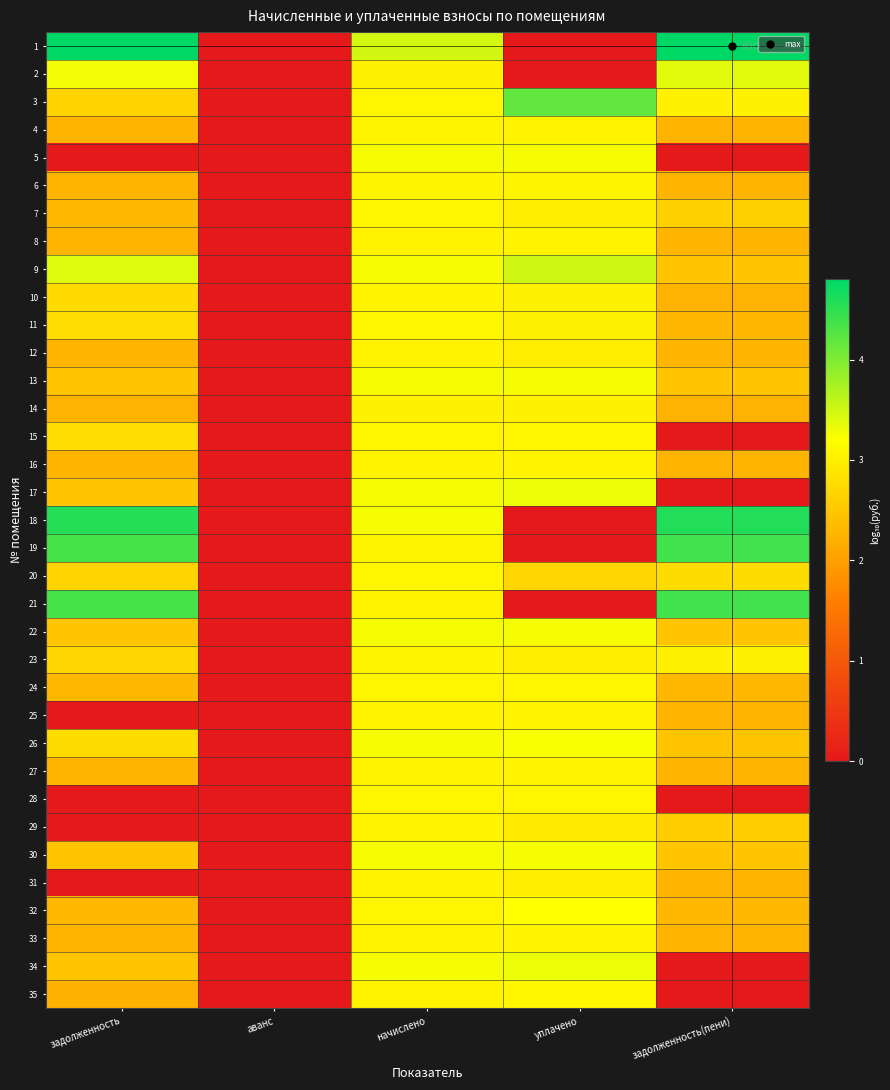

Reading left to right, extract all data points from this chart.

1: задолженность=4.8	аванс=-1.0	начислено=3.5	уплачено=-1.0	задолженность(пени)=4.8
2: задолженность=3.3	аванс=-1.0	начислено=3.0	уплачено=-1.0	задолженность(пени)=3.4
3: задолженность=2.7	аванс=-1.0	начислено=3.1	уплачено=4.2	задолженность(пени)=3.0
4: задолженность=2.3	аванс=-1.0	начислено=3.1	уплачено=3.1	задолженность(пени)=2.3
5: задолженность=-1.0	аванс=-1.0	начислено=3.3	уплачено=3.3	задолженность(пени)=-0.4
6: задолженность=2.3	аванс=-1.0	начислено=3.1	уплачено=3.1	задолженность(пени)=2.3
7: задолженность=2.3	аванс=-1.0	начислено=3.1	уплачено=3.0	задолженность(пени)=2.6
8: задолженность=2.3	аванс=-1.0	начислено=3.1	уплачено=3.0	задолженность(пени)=2.3
9: задолженность=3.4	аванс=-1.0	начислено=3.3	уплачено=3.5	задолженность(пени)=2.5
10: задолженность=2.7	аванс=-1.0	начислено=3.0	уплачено=3.0	задолженность(пени)=2.3
11: задолженность=2.8	аванс=-1.0	начислено=3.1	уплачено=3.0	задолженность(пени)=2.3
12: задолженность=2.3	аванс=-1.0	начислено=3.1	уплачено=3.0	задолженность(пени)=2.3
13: задолженность=2.5	аванс=-1.0	начислено=3.3	уплачено=3.3	задолженность(пени)=2.5
14: задолженность=2.3	аванс=-1.0	начислено=3.0	уплачено=3.0	задолженность(пени)=2.3
15: задолженность=2.8	аванс=-1.0	начислено=3.1	уплачено=3.1	задолженность(пени)=-0.0
16: задолженность=2.3	аванс=-1.0	начислено=3.1	уплачено=3.0	задолженность(пени)=2.3
17: задолженность=2.5	аванс=-1.0	начислено=3.3	уплачено=3.3	задолженность(пени)=-1.0
18: задолженность=4.6	аванс=-1.0	начислено=3.3	уплачено=-1.0	задолженность(пени)=4.6
19: задолженность=4.4	аванс=-1.0	начислено=3.1	уплачено=-1.0	задолженность(пени)=4.4
20: задолженность=2.7	аванс=-1.0	начислено=3.1	уплачено=2.7	задолженность(пени)=2.8
21: задолженность=4.4	аванс=-1.0	начислено=3.1	уплачено=-1.0	задолженность(пени)=4.4
22: задолженность=2.5	аванс=-1.0	начислено=3.3	уплачено=3.2	задолженность(пени)=2.5
23: задолженность=2.7	аванс=-1.0	начислено=3.1	уплачено=3.0	задолженность(пени)=3.0
24: задолженность=2.3	аванс=-1.0	начислено=3.1	уплачено=3.1	задолженность(пени)=2.3
25: задолженность=-1.0	аванс=-1.0	начислено=3.0	уплачено=3.0	задолженность(пени)=2.3
26: задолженность=2.8	аванс=-1.0	начислено=3.3	уплачено=3.2	задолженность(пени)=2.5
27: задолженность=2.3	аванс=-1.0	начислено=3.1	уплачено=3.0	задолженность(пени)=2.3
28: задолженность=-1.0	аванс=-1.0	начислено=3.1	уплачено=3.1	задолженность(пени)=-1.0
29: задолженность=-1.0	аванс=-1.0	начислено=3.0	уплачено=3.0	задолженность(пени)=2.6
30: задолженность=2.5	аванс=-1.0	начислено=3.3	уплачено=3.2	задолженность(пени)=2.5
31: задолженность=-1.0	аванс=-1.0	начислено=3.1	уплачено=3.0	задолженность(пени)=2.3
32: задолженность=2.3	аванс=-1.0	начислено=3.1	уплачено=3.2	задолженность(пени)=2.3
33: задолженность=2.3	аванс=-1.0	начислено=3.1	уплачено=3.0	задолженность(пени)=2.3
34: задолженность=2.5	аванс=-1.0	начислено=3.3	уплачено=3.3	задолженность(пени)=-1.0
35: задолженность=2.2	аванс=-1.0	начислено=3.0	уплачено=3.1	задолженность(пени)=-1.0